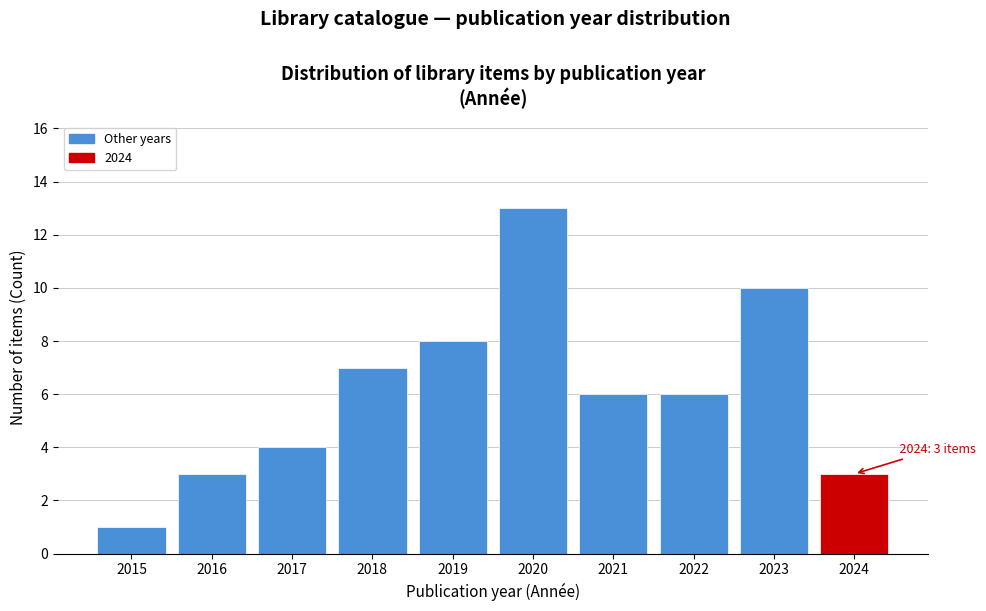

Reading left to right, extract all data points from this chart.

1	3	4	7	8	13	6	6	10	3